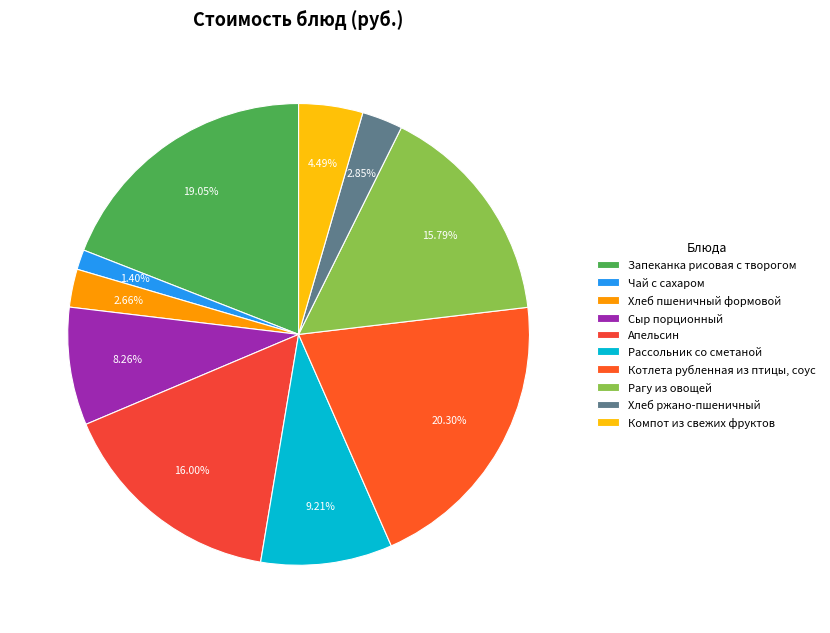

What is the largest slice in the pie chart?

Котлета рубленная из птицы, соус